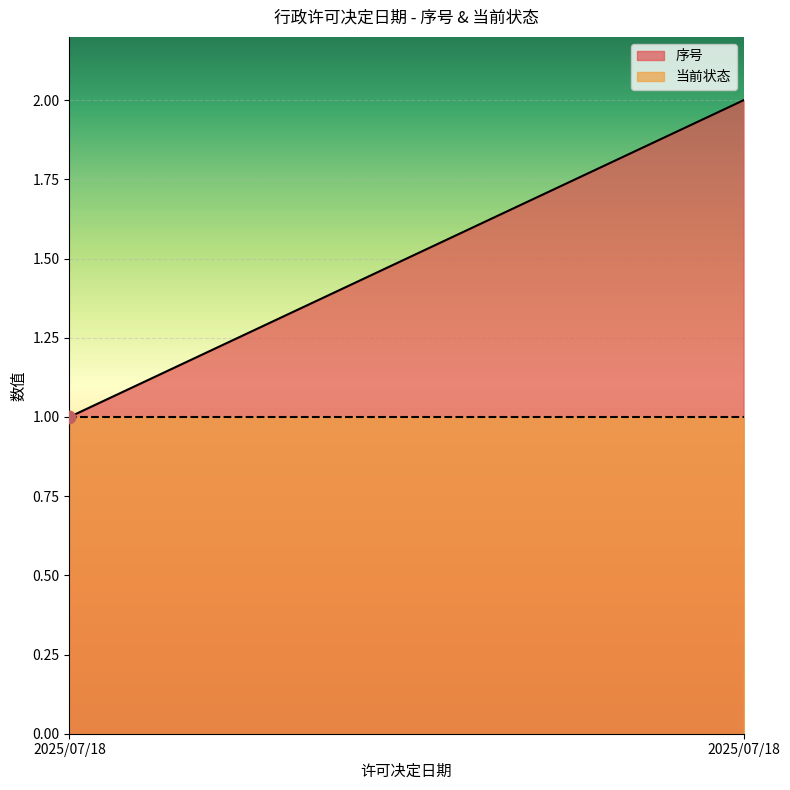

Which series reaches the minimum Y coordinate?

序号